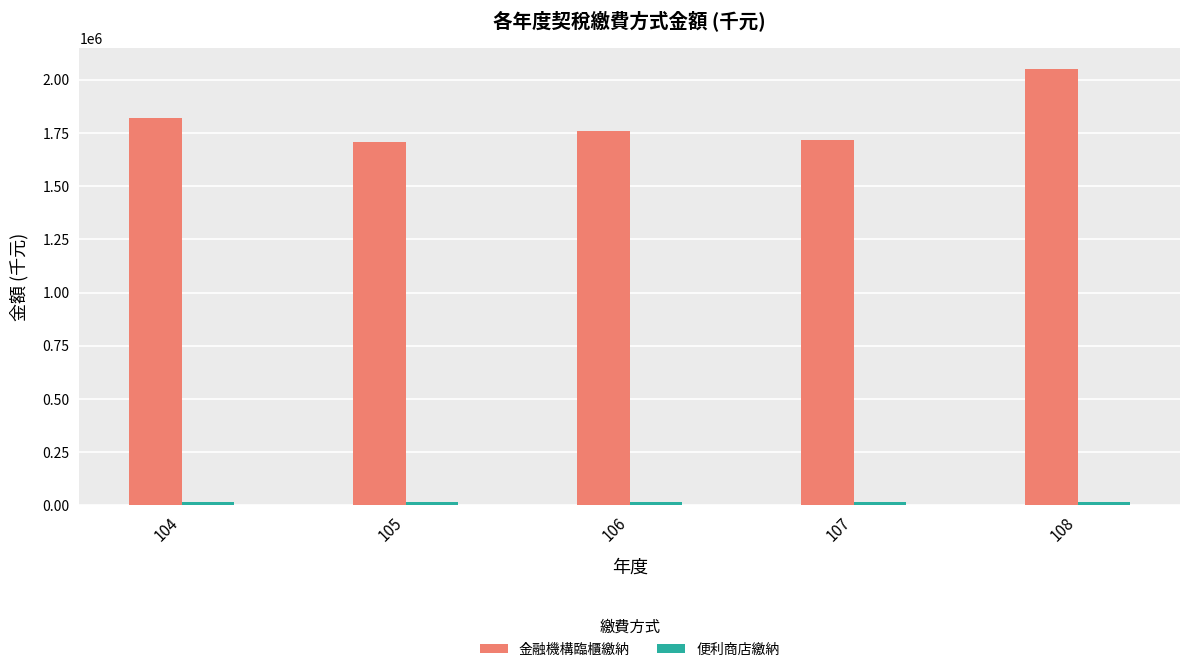

What is the maximum value shown in the chart?

2048409